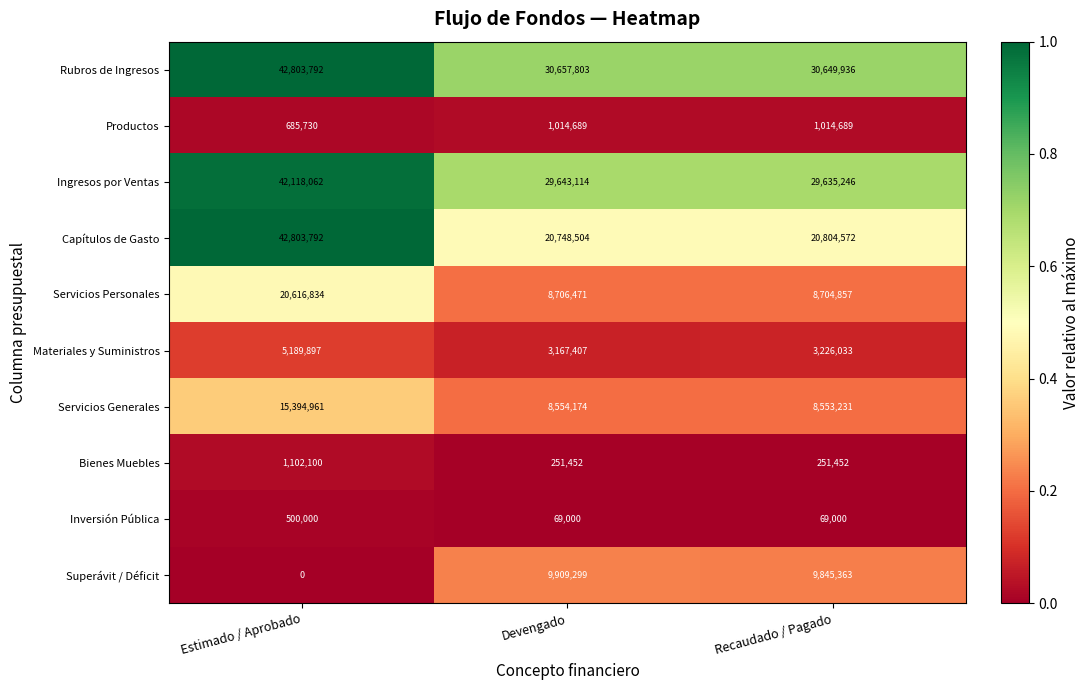

At which category does the chart reach its minimum across all series?

Estimado / Aprobado